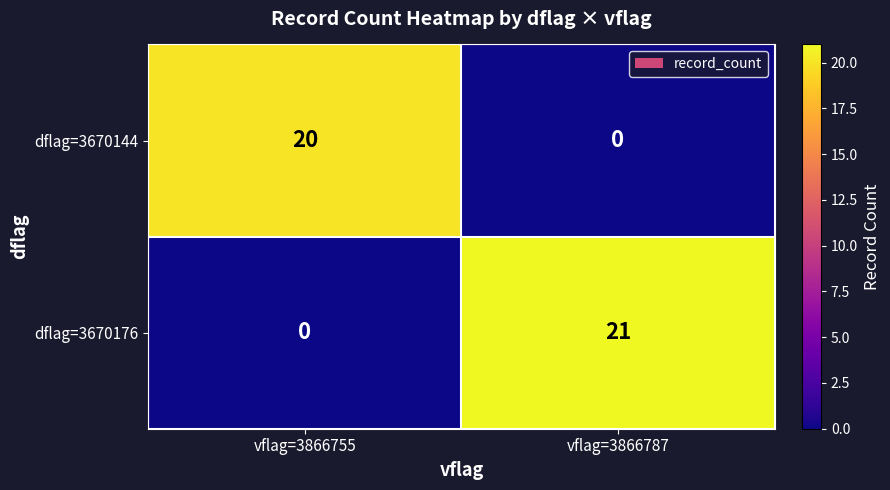

Where is dflag=3670176 nearest to the value 10?

vflag=3866755